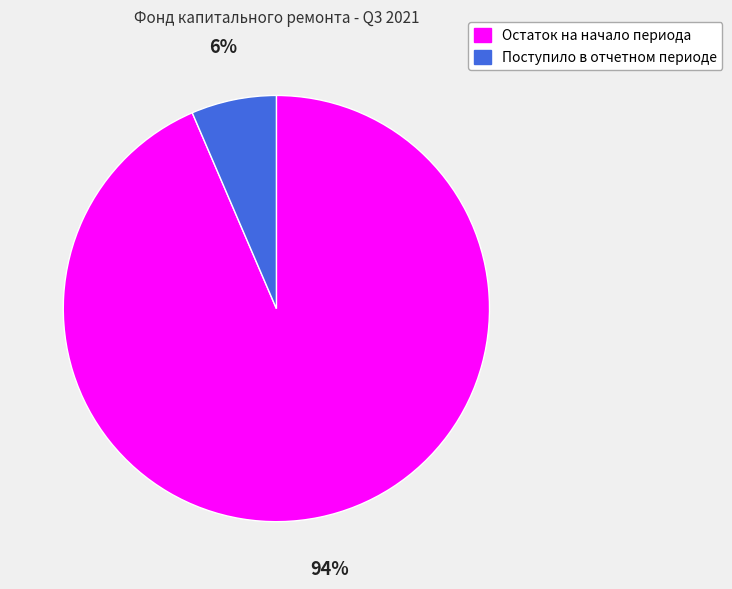

What is the majority slice?

Остаток на начало периода